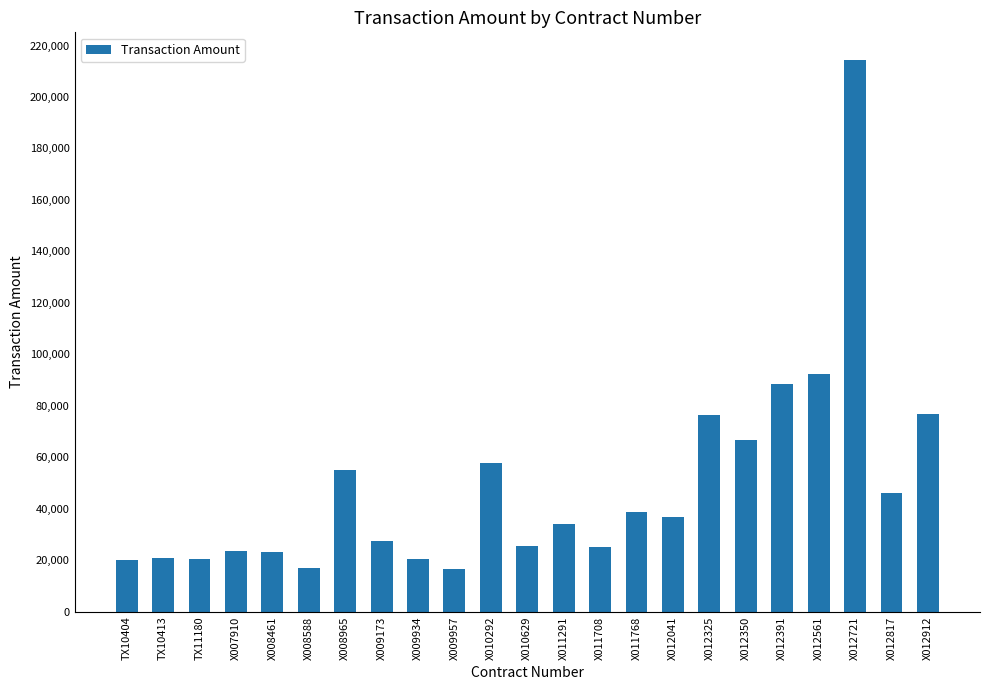

What is the ratio of the value at X012325 to the value at X012041?

2.1